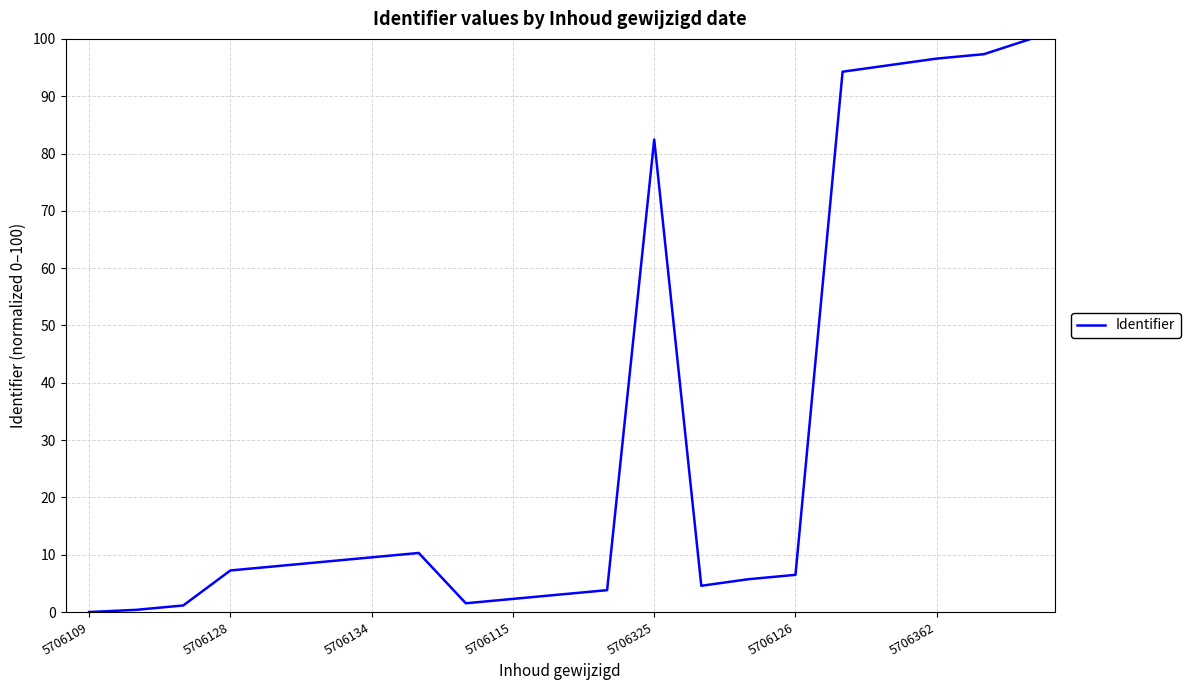

What is the maximum value shown in the chart?

100.0